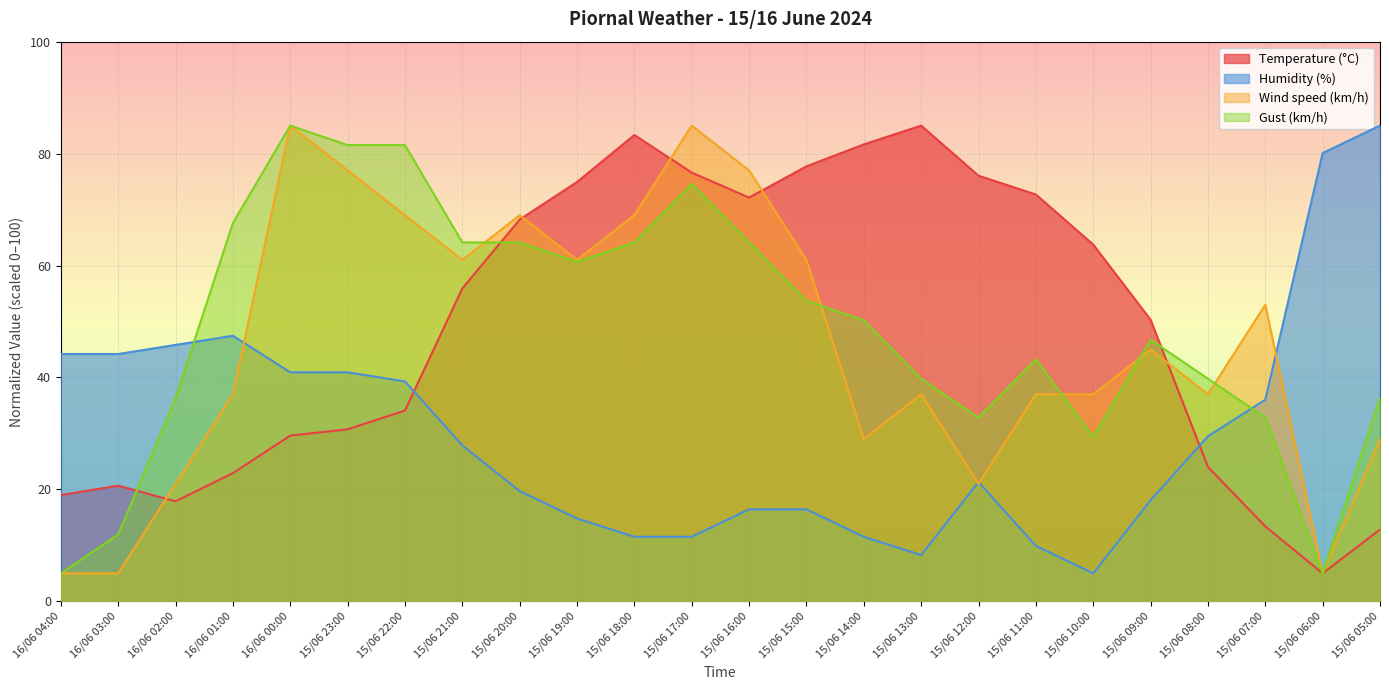

Reading right to left, extract all data points from this chart.

Temperature (°C): 15/06 05:00=12.8	15/06 06:00=5.0	15/06 07:00=13.4	15/06 08:00=24.0	15/06 09:00=50.3	15/06 10:00=63.7	15/06 11:00=72.7	15/06 12:00=76.0	15/06 13:00=85.0	15/06 14:00=81.6	15/06 15:00=77.7	15/06 16:00=72.1	15/06 17:00=76.6	15/06 18:00=83.3	15/06 19:00=74.9	15/06 20:00=68.2	15/06 21:00=55.9	15/06 22:00=34.1	15/06 23:00=30.7	16/06 00:00=29.6	16/06 01:00=22.9	16/06 02:00=17.9	16/06 03:00=20.7	16/06 04:00=19.0
Humidity (%): 15/06 05:00=85.0	15/06 06:00=80.1	15/06 07:00=36.0	15/06 08:00=29.5	15/06 09:00=18.1	15/06 10:00=5.0	15/06 11:00=9.9	15/06 12:00=21.3	15/06 13:00=8.3	15/06 14:00=11.5	15/06 15:00=16.4	15/06 16:00=16.4	15/06 17:00=11.5	15/06 18:00=11.5	15/06 19:00=14.8	15/06 20:00=19.7	15/06 21:00=27.9	15/06 22:00=39.3	15/06 23:00=40.9	16/06 00:00=40.9	16/06 01:00=47.4	16/06 02:00=45.8	16/06 03:00=44.2	16/06 04:00=44.2
Wind speed (km/h): 15/06 05:00=29.0	15/06 06:00=5.0	15/06 07:00=53.0	15/06 08:00=37.0	15/06 09:00=45.0	15/06 10:00=37.0	15/06 11:00=37.0	15/06 12:00=21.0	15/06 13:00=37.0	15/06 14:00=29.0	15/06 15:00=61.0	15/06 16:00=77.0	15/06 17:00=85.0	15/06 18:00=69.0	15/06 19:00=61.0	15/06 20:00=69.0	15/06 21:00=61.0	15/06 22:00=69.0	15/06 23:00=77.0	16/06 00:00=85.0	16/06 01:00=37.0	16/06 02:00=21.0	16/06 03:00=5.0	16/06 04:00=5.0
Gust (km/h): 15/06 05:00=36.3	15/06 06:00=5.0	15/06 07:00=32.8	15/06 08:00=39.8	15/06 09:00=46.7	15/06 10:00=29.3	15/06 11:00=43.3	15/06 12:00=32.8	15/06 13:00=39.8	15/06 14:00=50.2	15/06 15:00=53.7	15/06 16:00=64.1	15/06 17:00=74.6	15/06 18:00=64.1	15/06 19:00=60.7	15/06 20:00=64.1	15/06 21:00=64.1	15/06 22:00=81.5	15/06 23:00=81.5	16/06 00:00=85.0	16/06 01:00=67.6	16/06 02:00=36.3	16/06 03:00=12.0	16/06 04:00=5.0